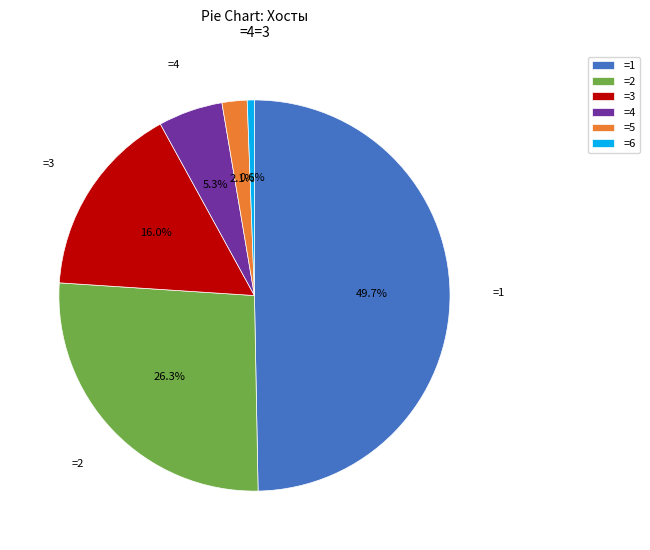

What is the ratio of the value at =3 to the value at =1?

0.3